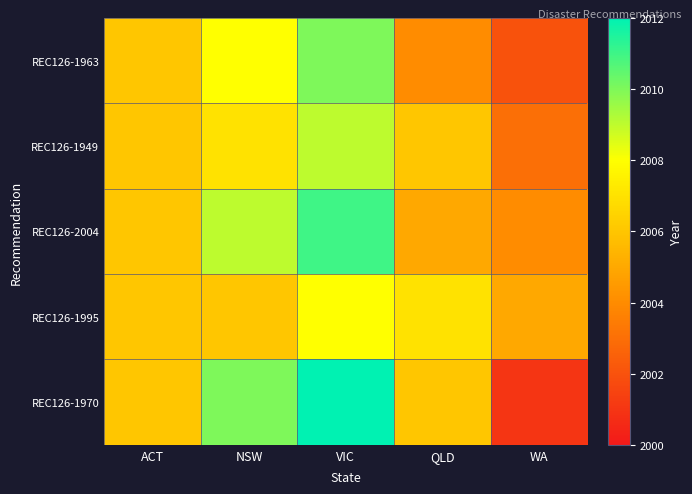

At which category is the sum across all series the highest?

VIC